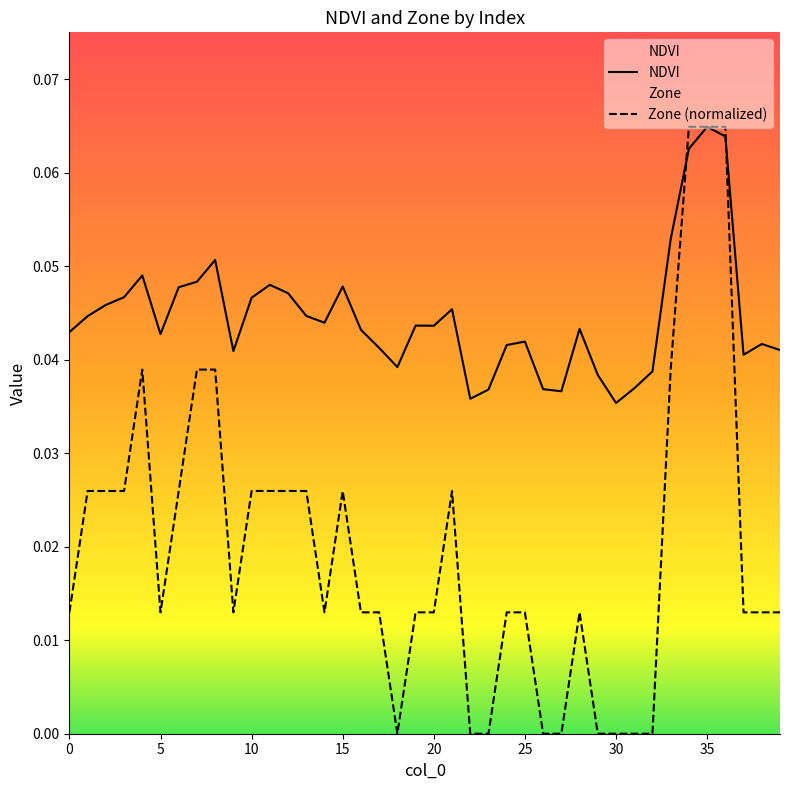

What is the greatest value displayed?

0.1